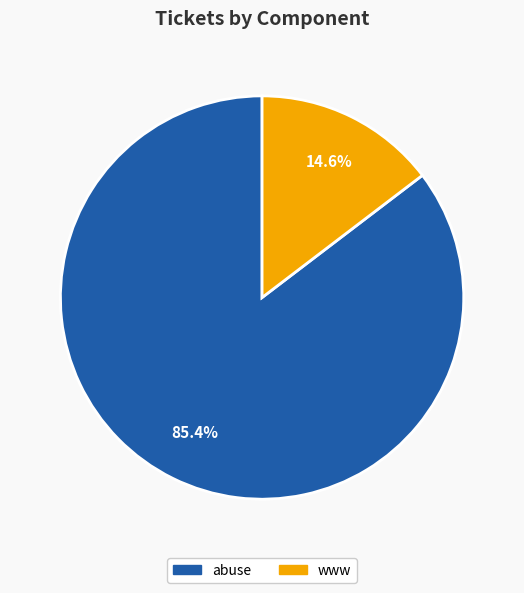

Rank the categories by value from lowest to highest.

www, abuse